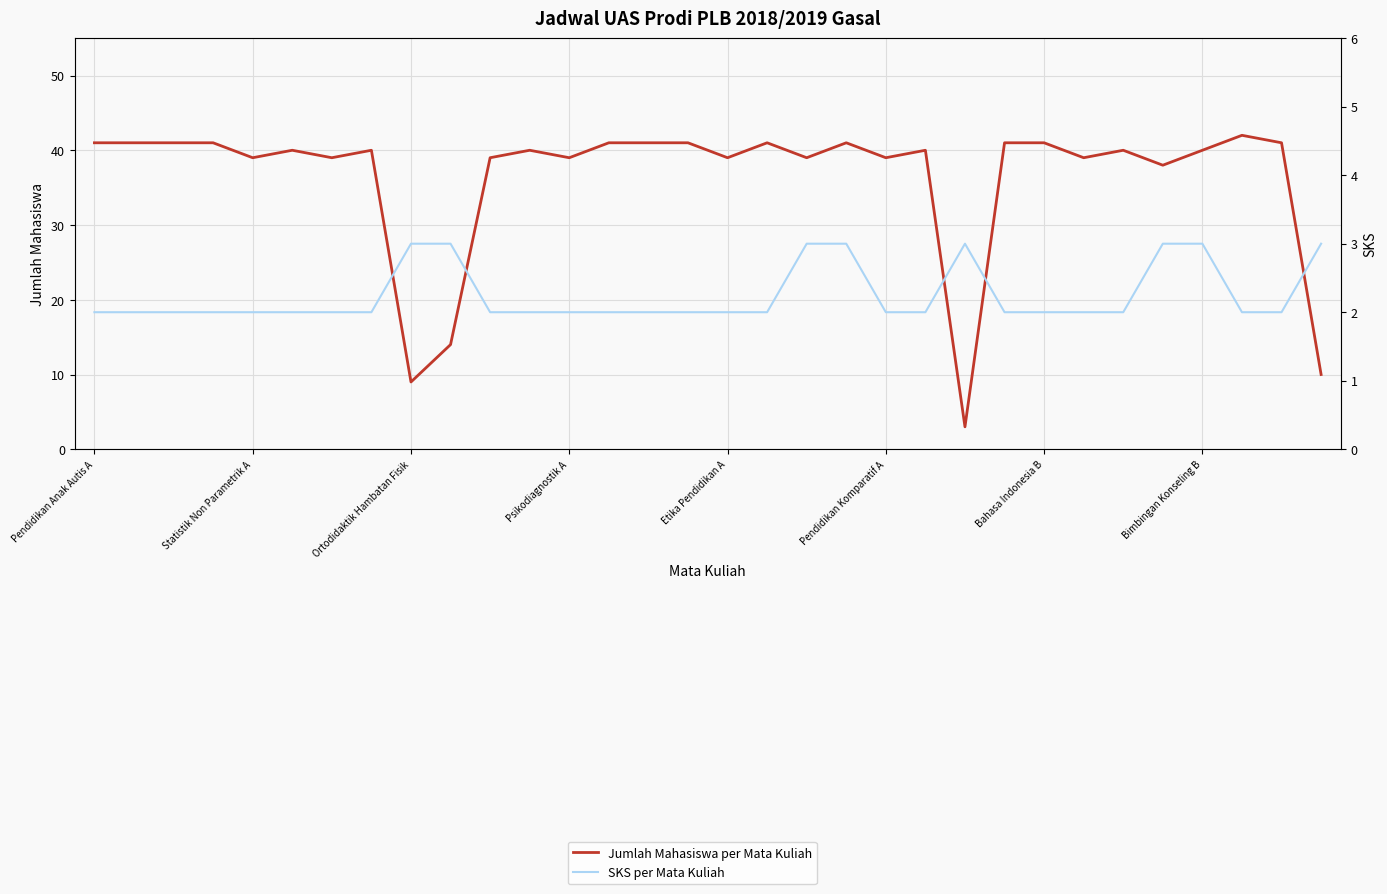

True or false: SKS per Mata Kuliah has more than 0 interior local peaks.

True